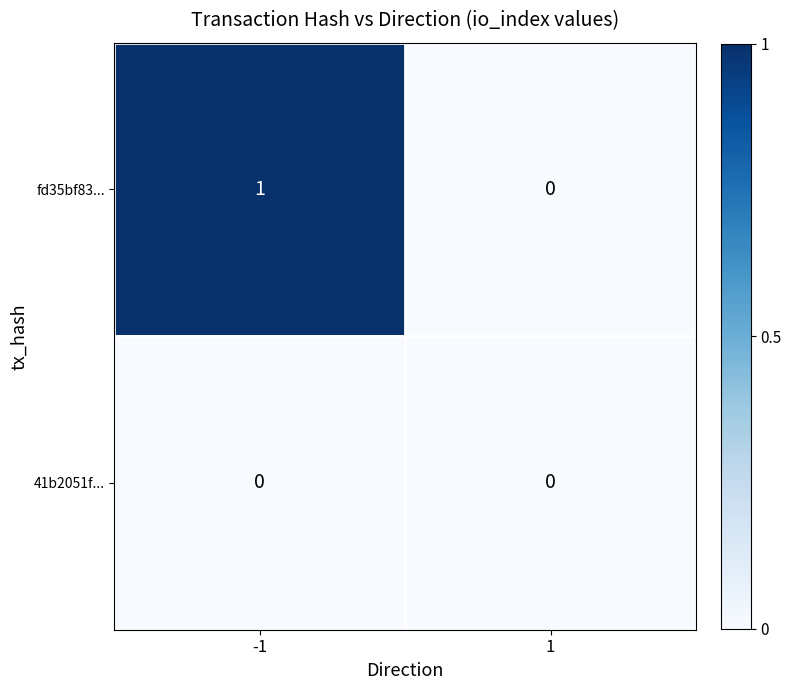

Rank the series by their maximum value, from highest to lowest.

fd35bf83..., 41b2051f...